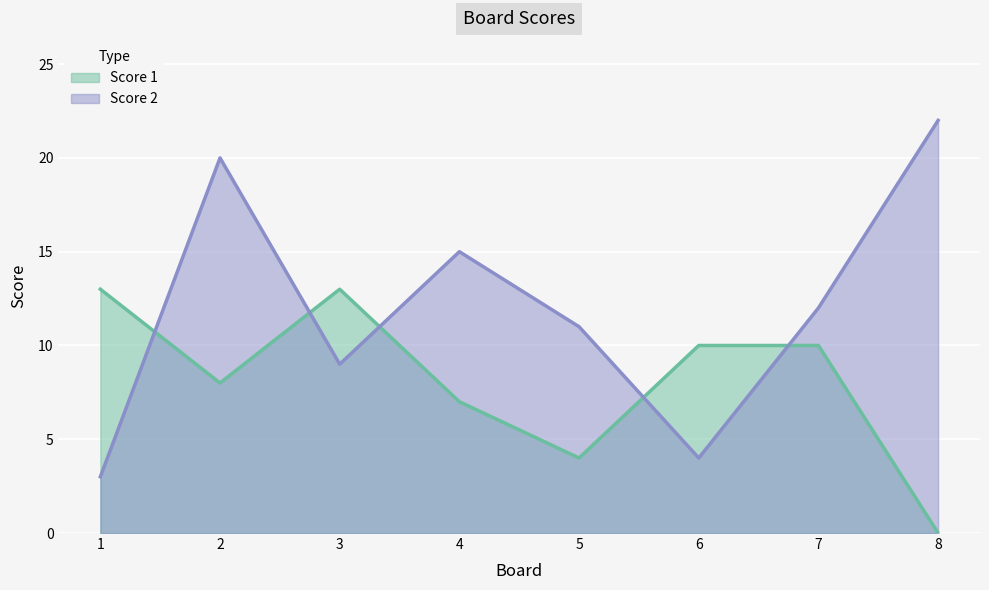

Does the chart display data point markers on the line(s)?

No